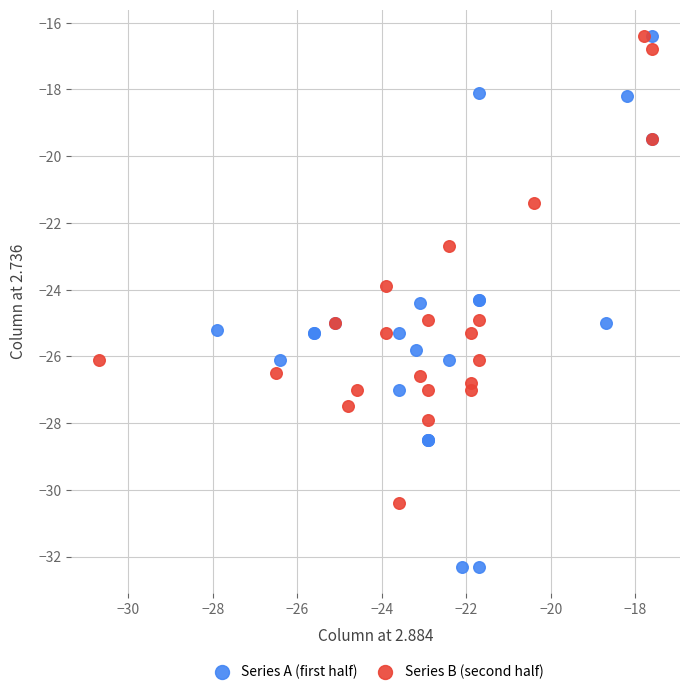

Which series has the largest Y range (max minus min)?

Series A (first half)